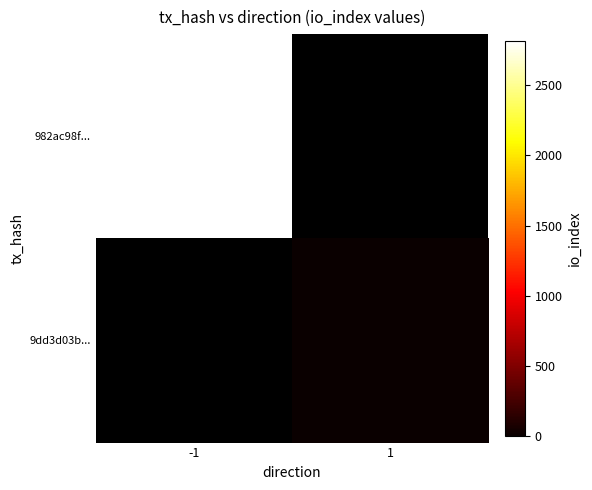

How many values in 982ac98f... are above zero?

1